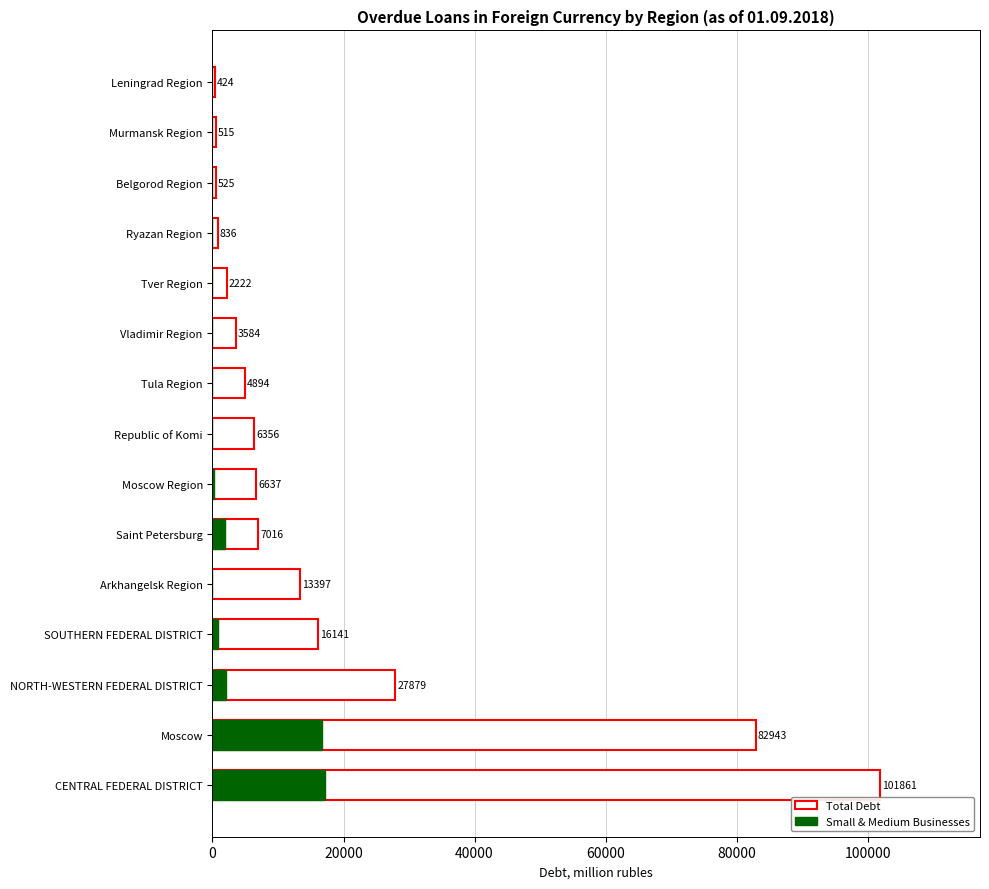

How many data points does each series have?

15